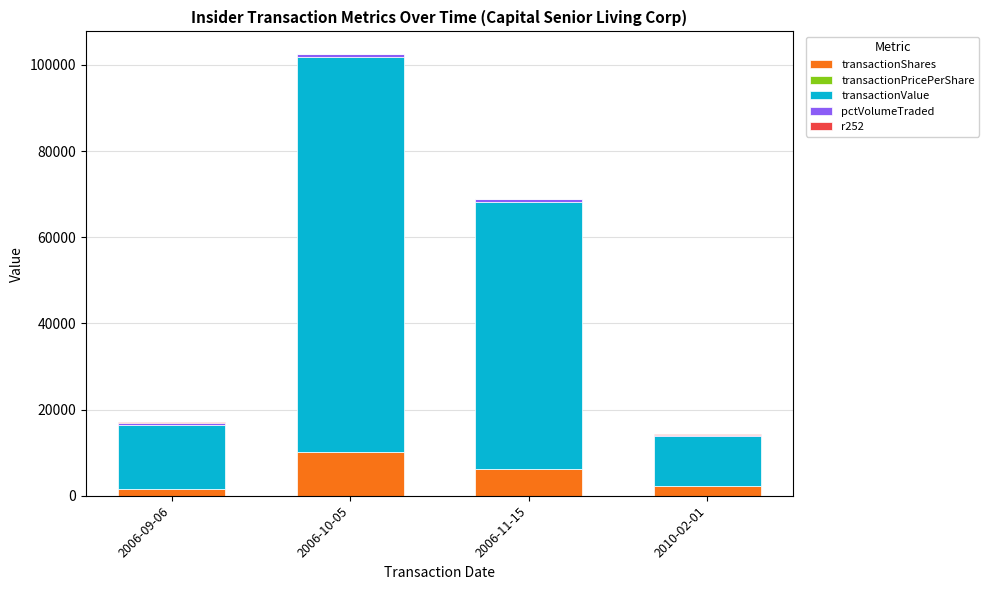

At which category is the sum across all series the highest?

2006-10-05